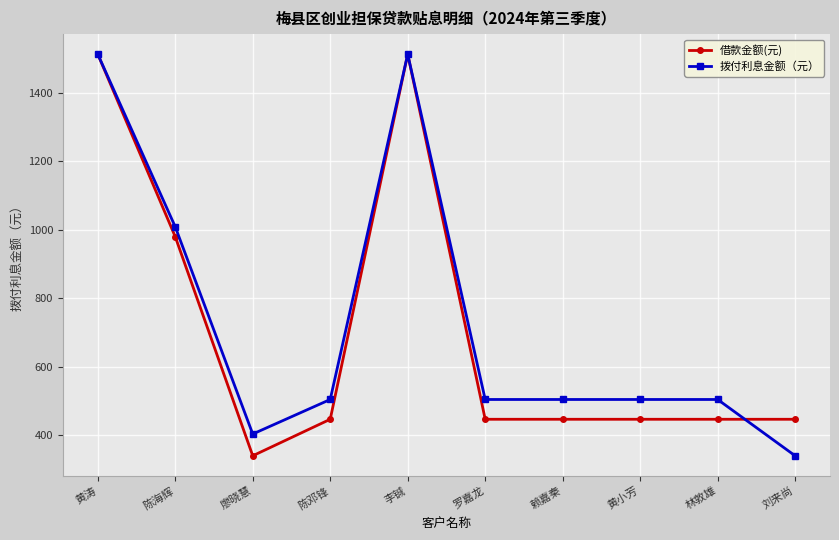

What is the difference between the maximum and minimum values in the 拨付利息金额（元） series?

1172.6